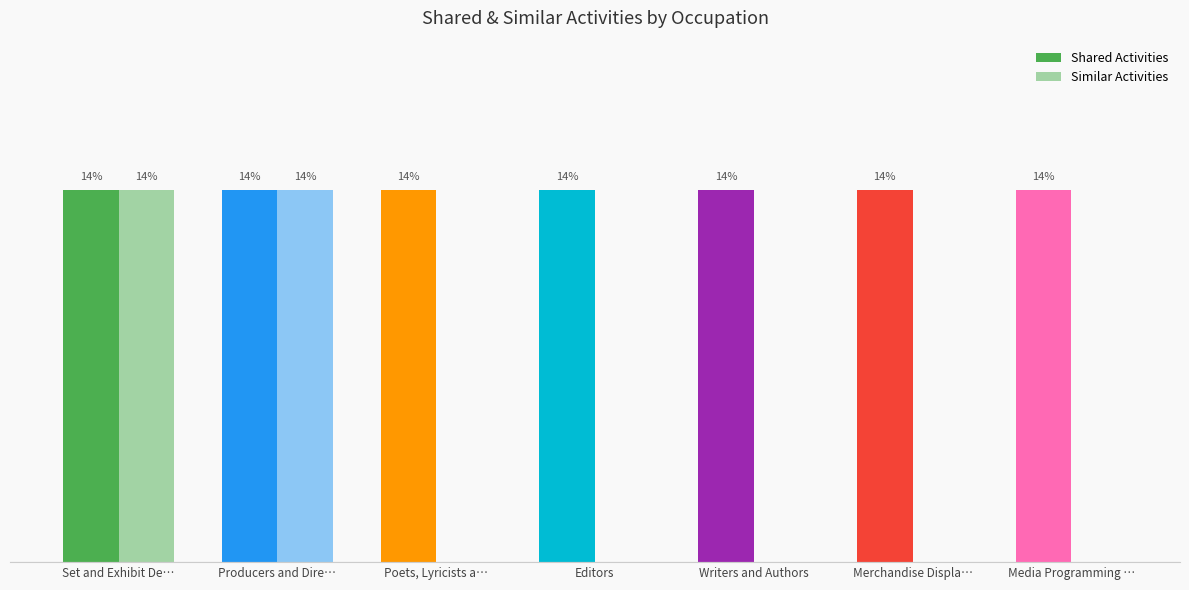

True or false: Shared Activities has a value of 2 at Writers and Authors.

False